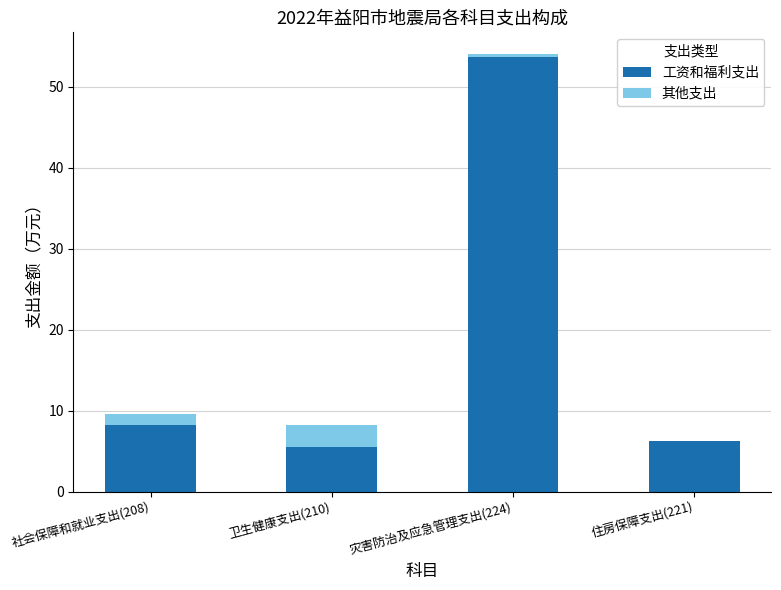

What is the maximum value for 工资和福利支出?

53.8